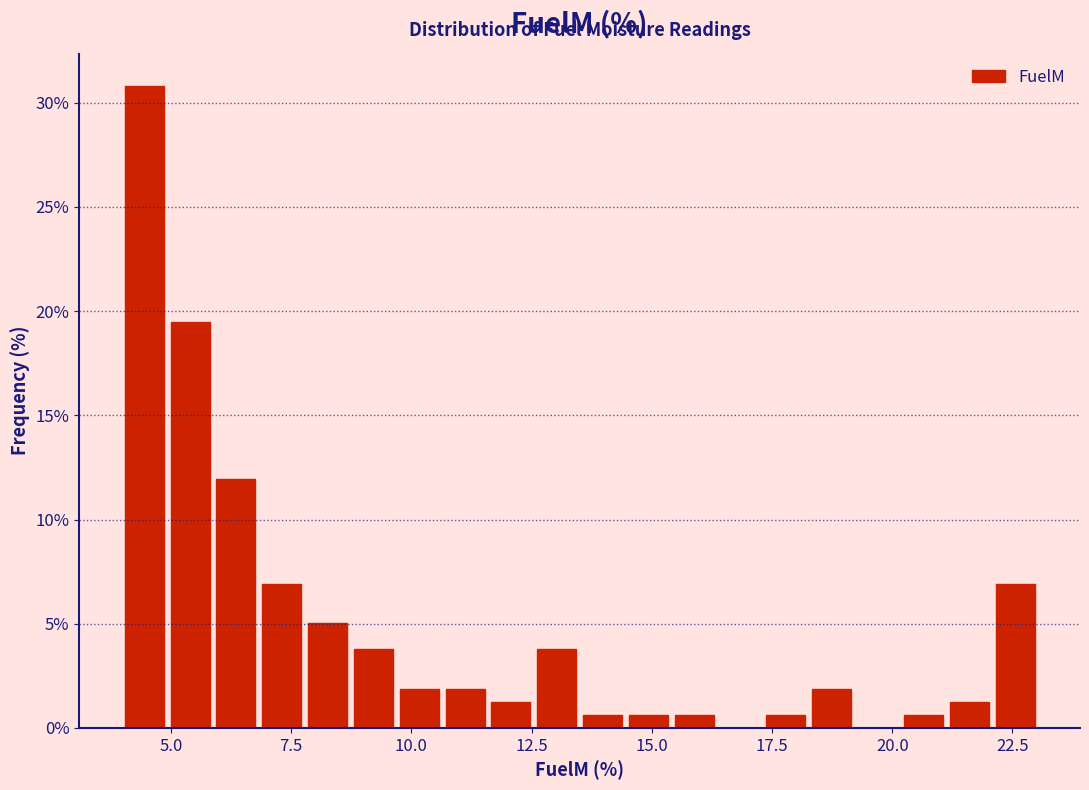

Around what value on the x-axis is the tallest bar? Give the approximate position of its centre, as read against the axis.

4.5